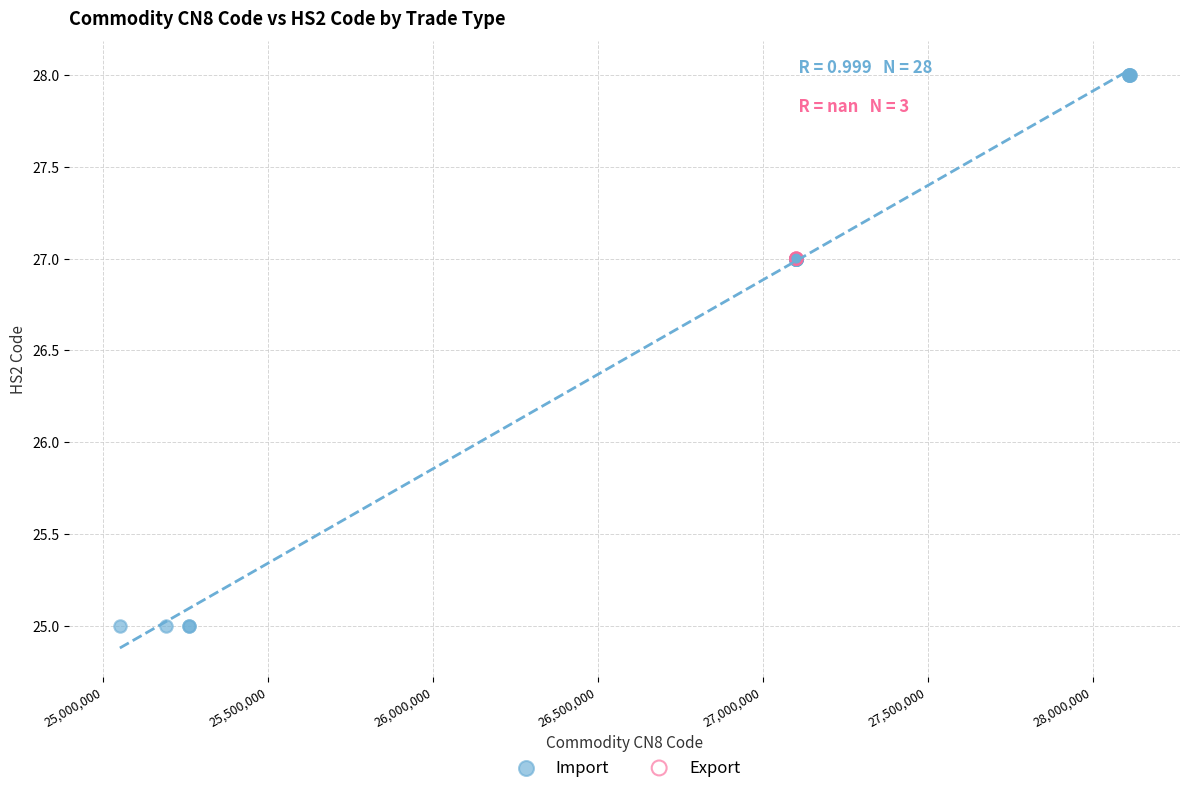

Which series reaches the minimum Y coordinate?

Import